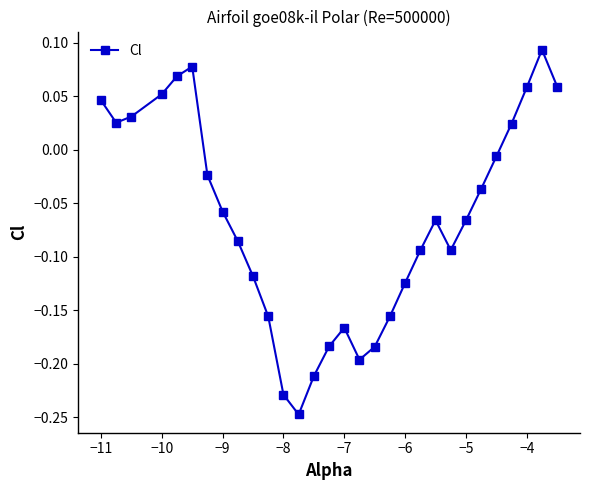

How many points are lower than both their immediate neighbors (excluding endpoints)?

4